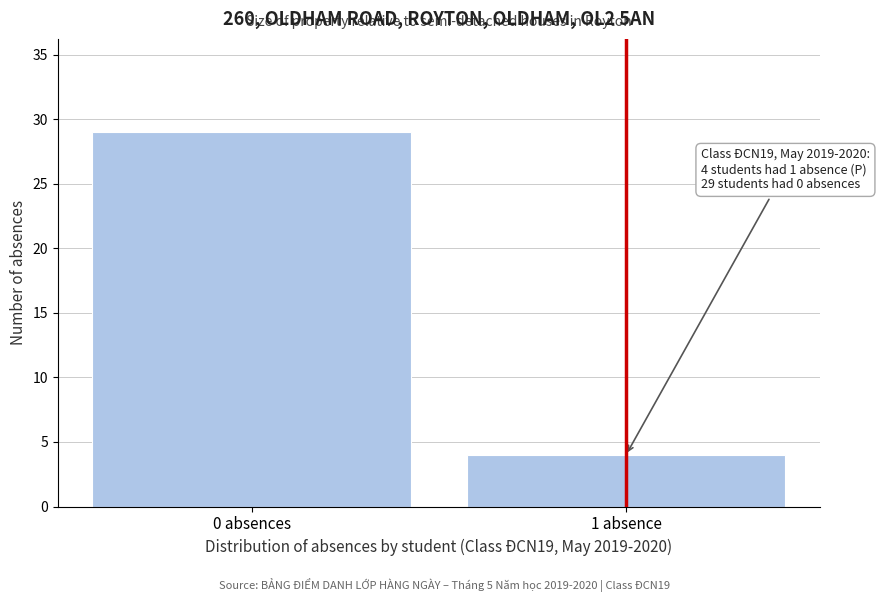

Reading left to right, list all the values displayed in this chart.

0 absences=29	1 absence=4